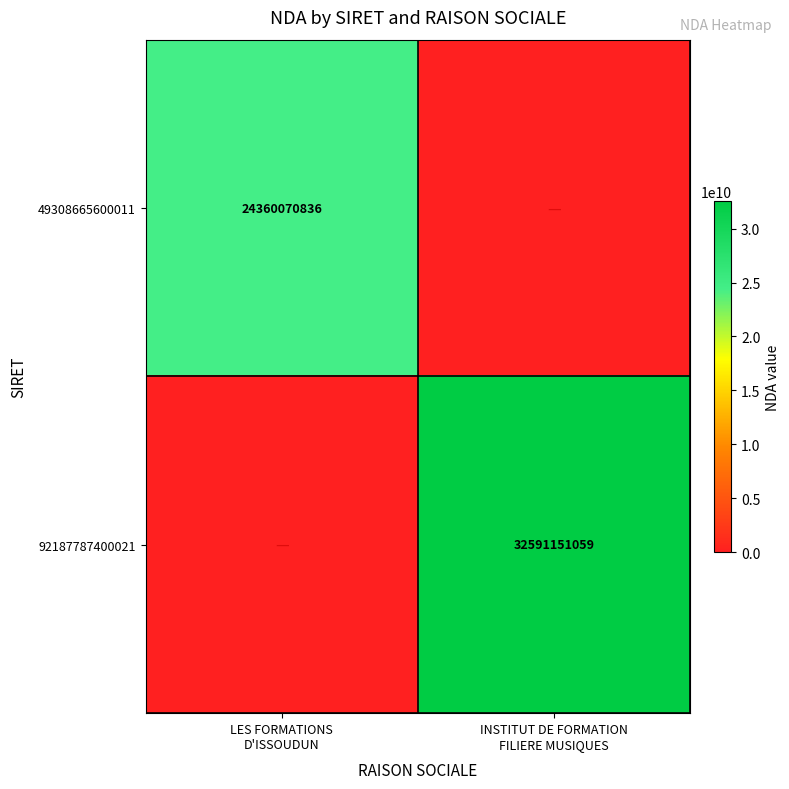

What is the difference between the 92187787400021 values at LES FORMATIONS D'ISSOUDUN and INSTITUT DE FORMATION FILIERE MUSIQUES?

32591151059